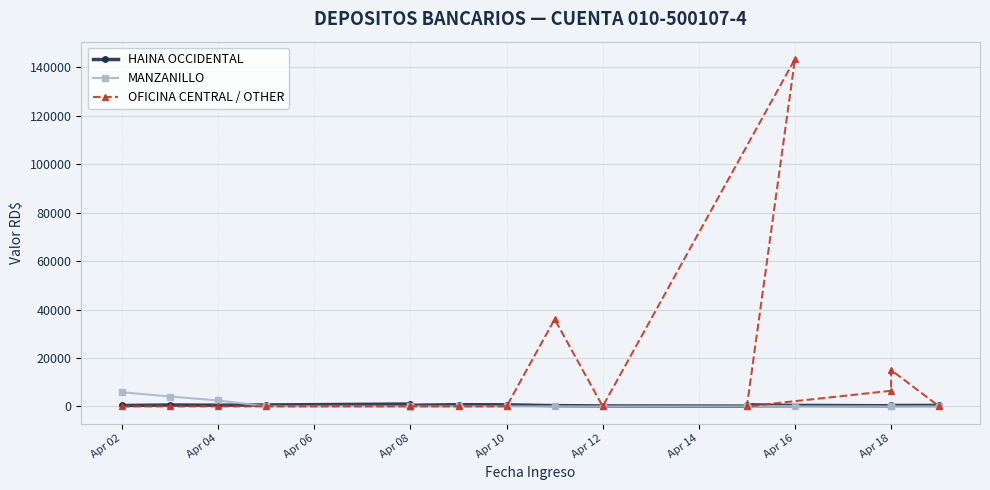

How many values in OFICINA CENTRAL / OTHER are above zero?

4